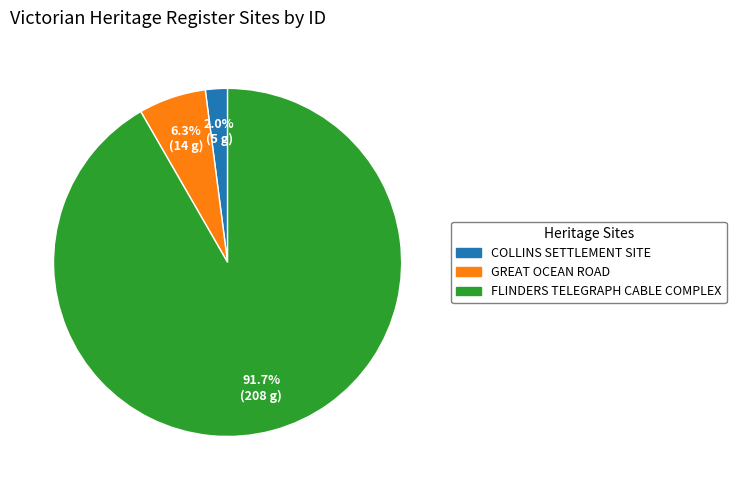

How many segments does this pie chart have?

3